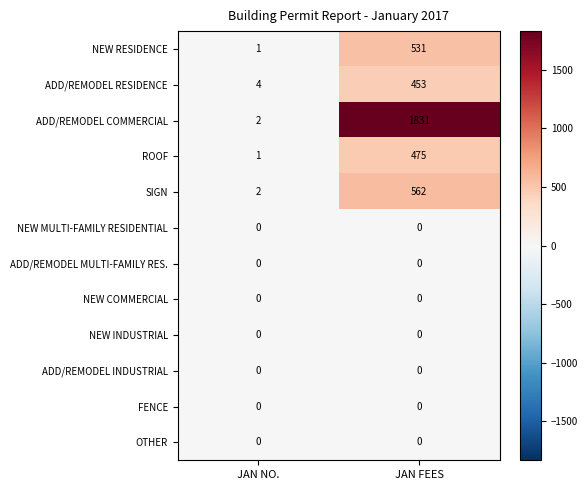

Between JAN NO. and JAN FEES, which series saw the biggest shift?

ADD/REMODEL COMMERCIAL